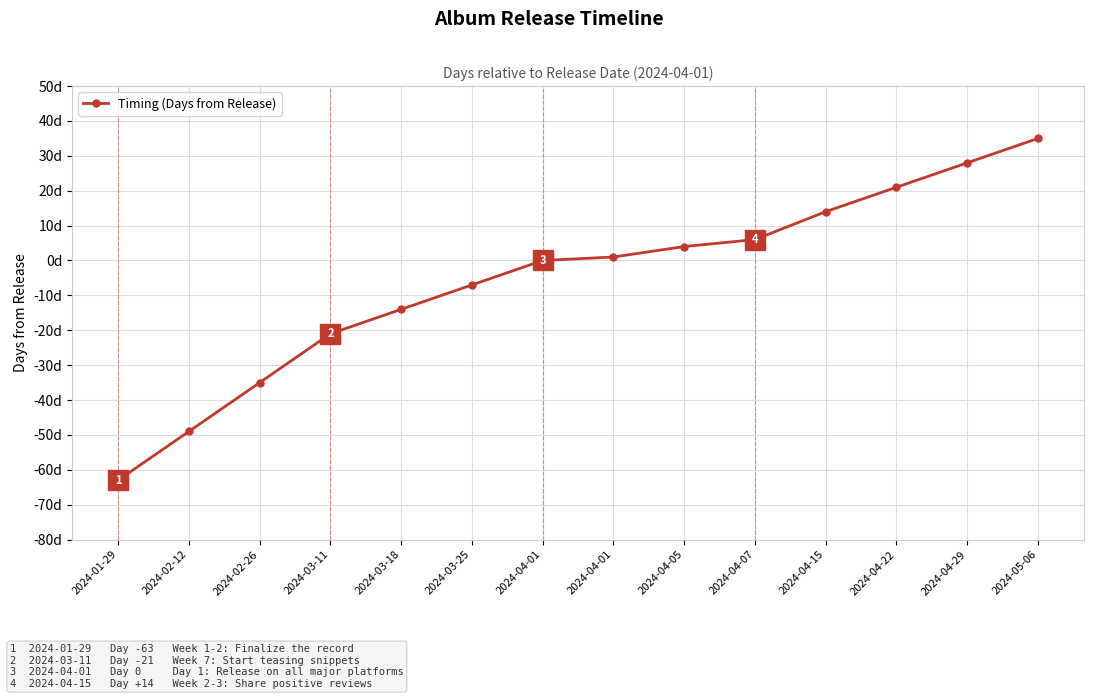

Reading right to left, list all the values displayed in this chart.

35	28	21	14	6	4	1	0	-7	-14	-21	-35	-49	-63